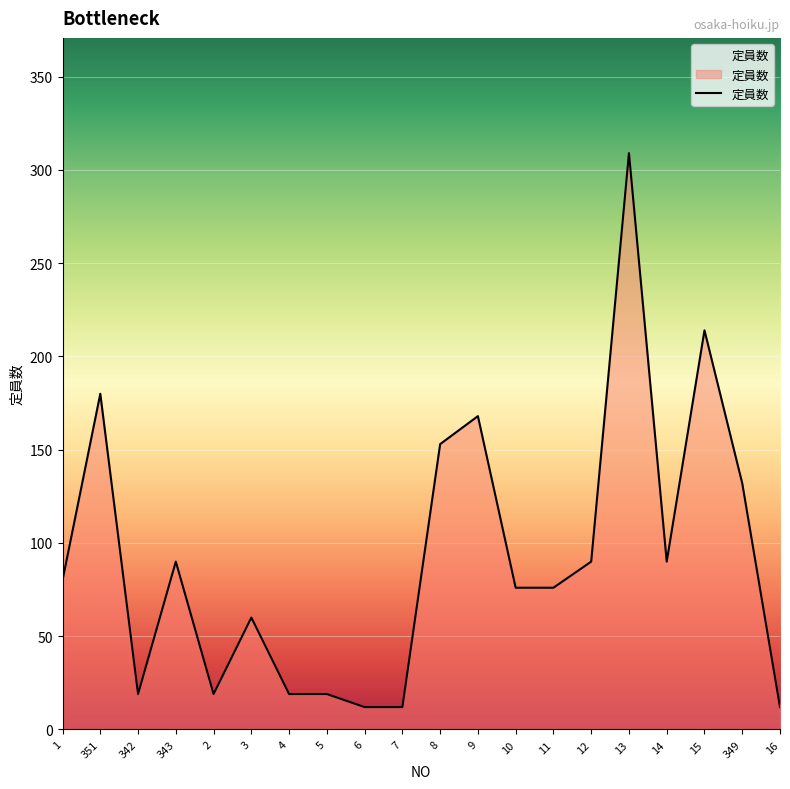

How many distinct data groups are displayed?

1